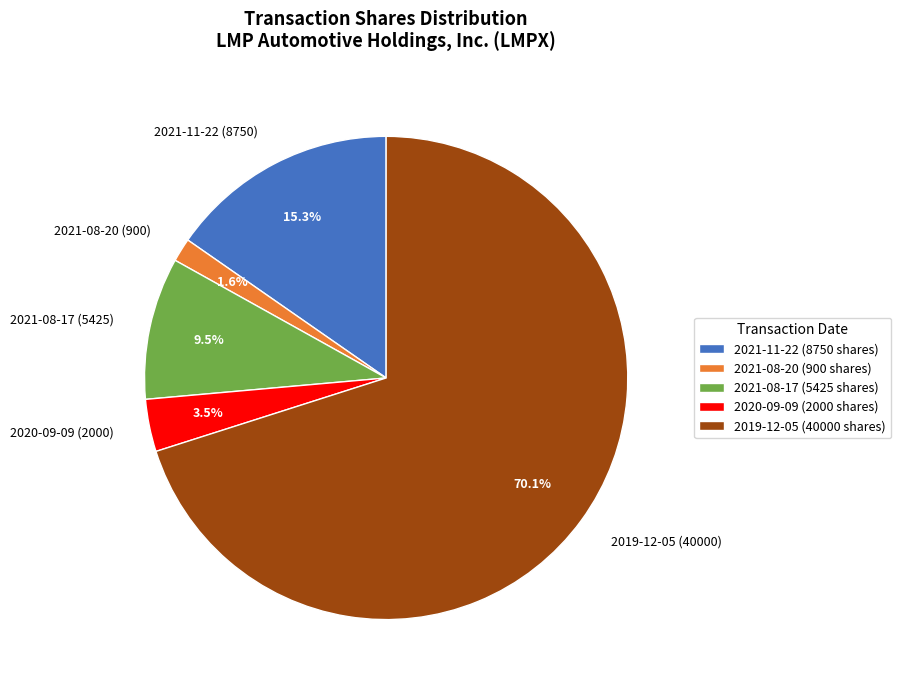

Between 2021-11-22 (8750) and 2020-09-09 (2000), which is larger?

2021-11-22 (8750)